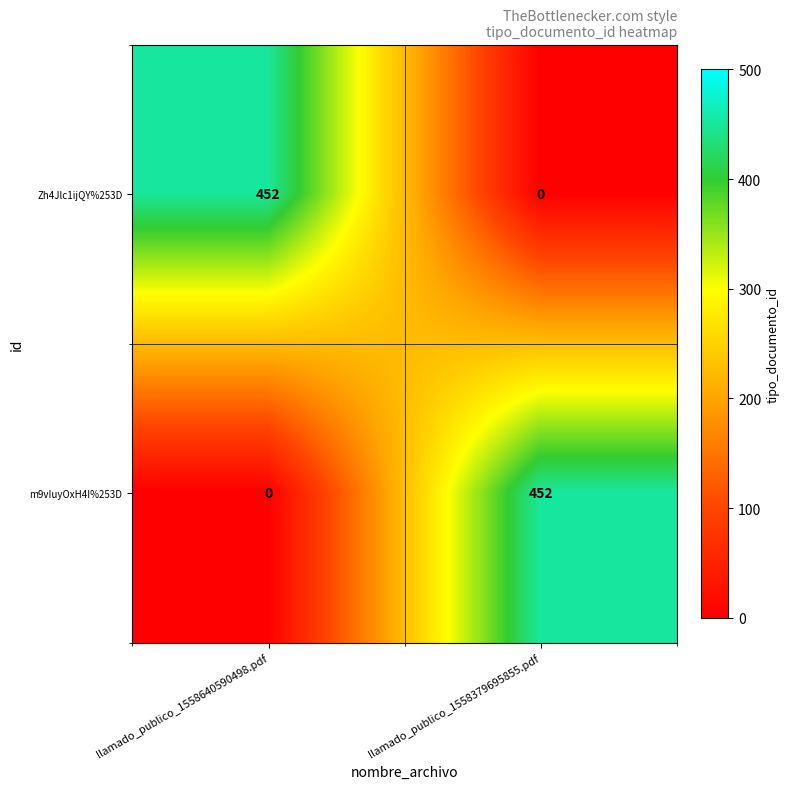

At how many categories does at least one series exceed 402?

2